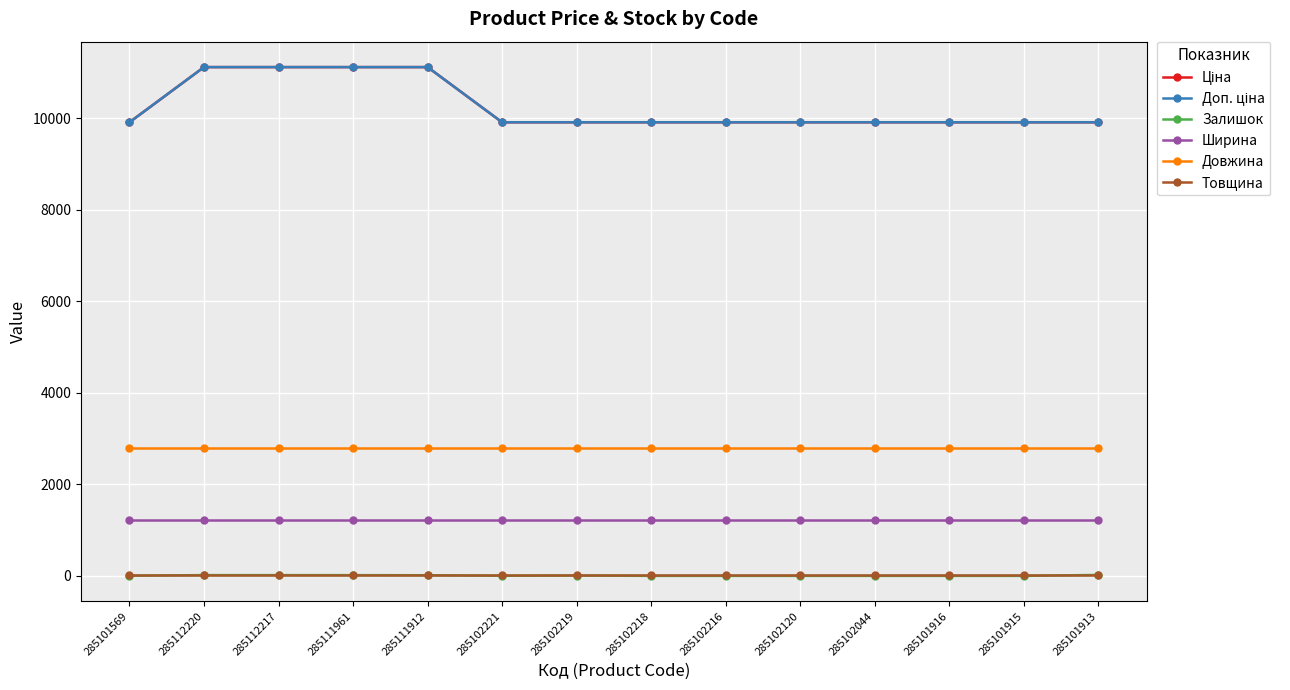

What is the label of the 8th point from the right?

285102219